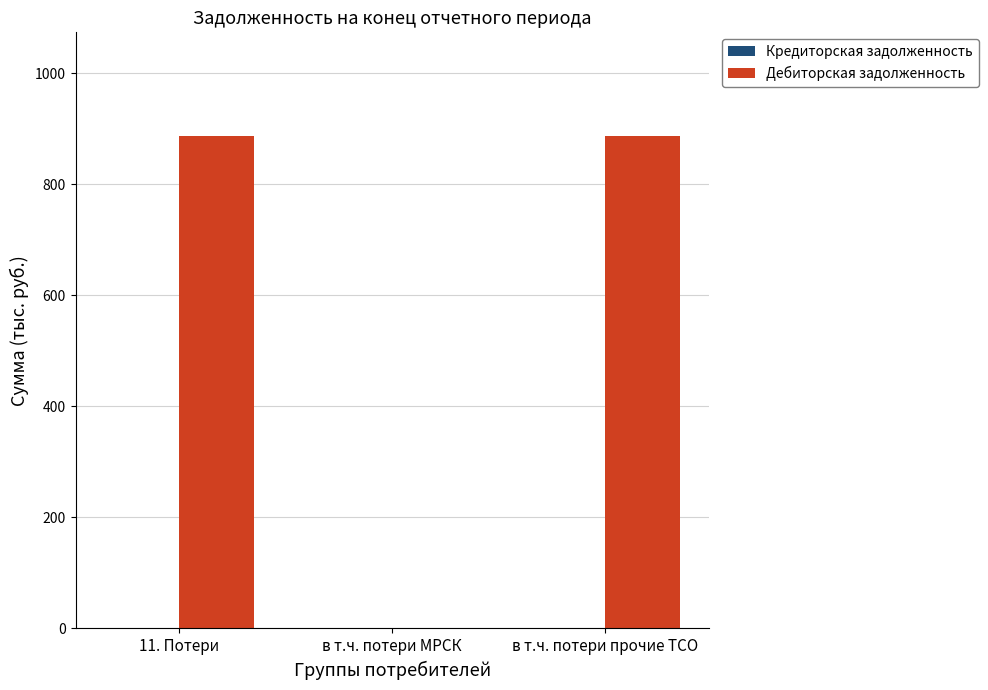

Between в т.ч. потери МРСК and в т.ч. потери прочие ТСО, which is larger?

в т.ч. потери прочие ТСО